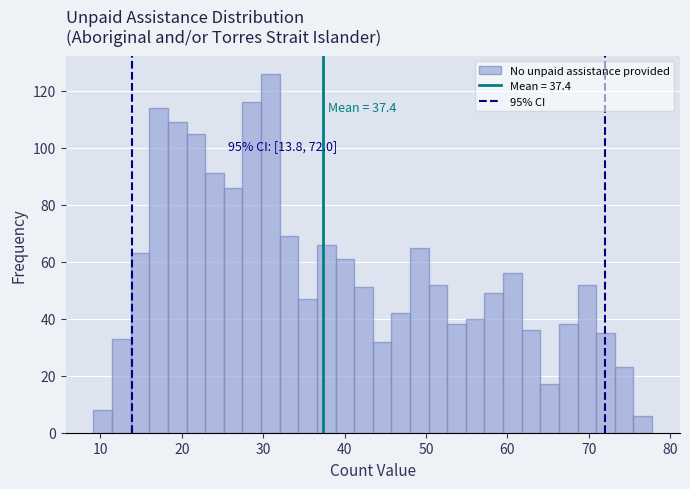

Read against the x-axis, roughly where is the centre of the tallest bar?

31